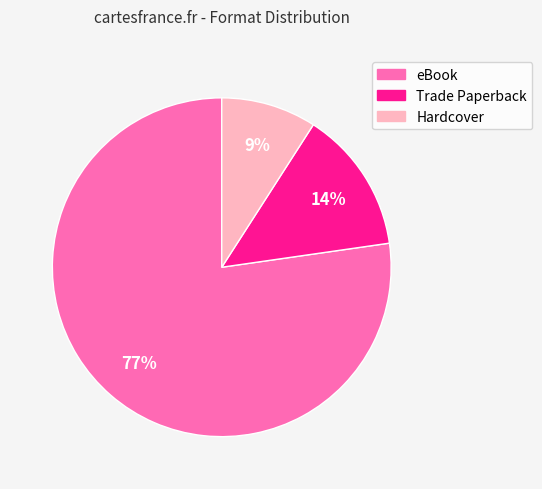

Combined, do Hardcover and eBook account for over 50%?

Yes